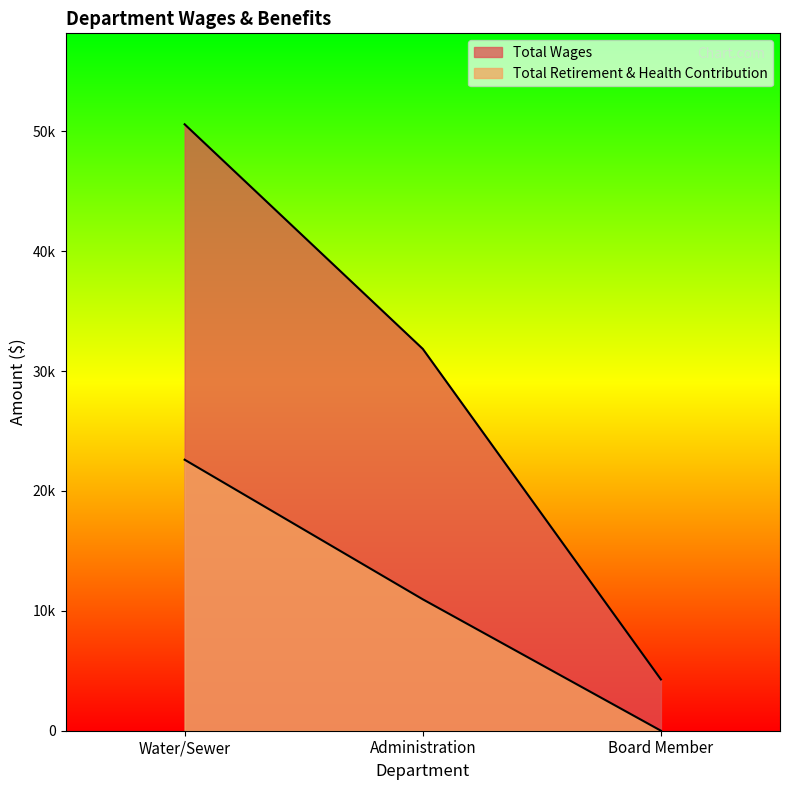

Reading left to right, extract all data points from this chart.

Total Wages: 50576	31844	4275
Total Retirement & Health Contribution: 22602	10959	0